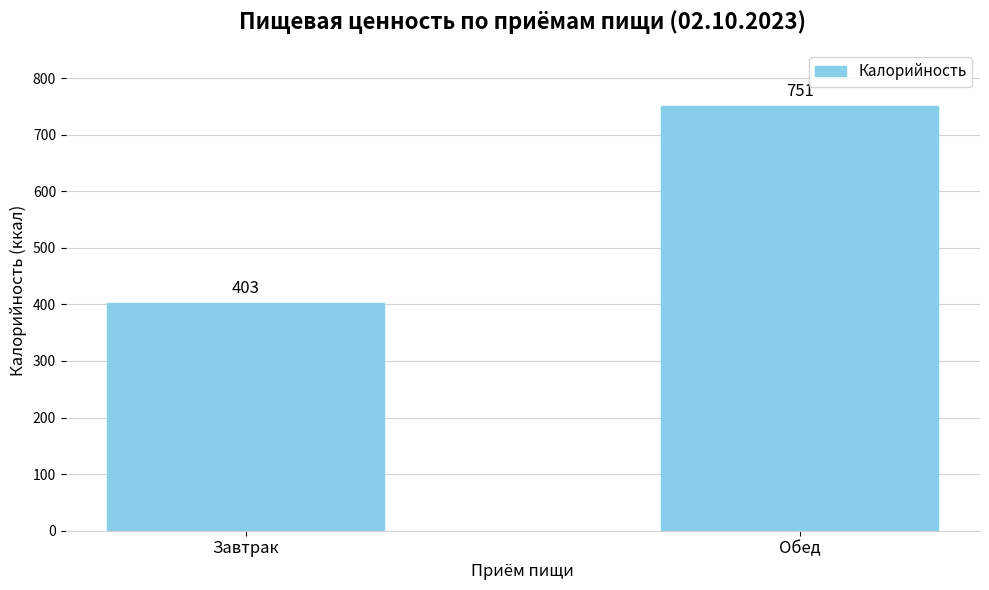

List the labels in order of value, smallest first.

Завтрак, Обед